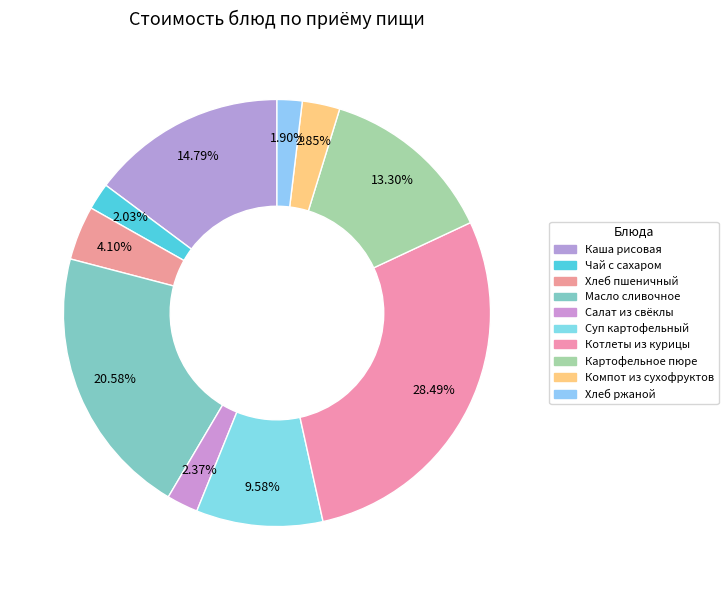

Count the number of slices in the pie.

10